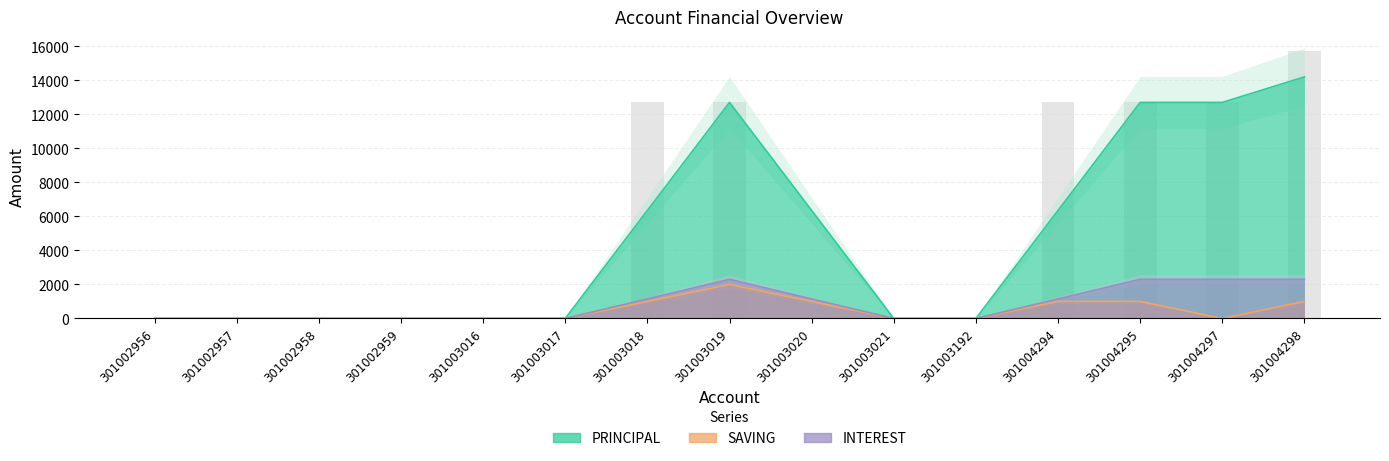

At which category is the sum across all series the highest?

301004298